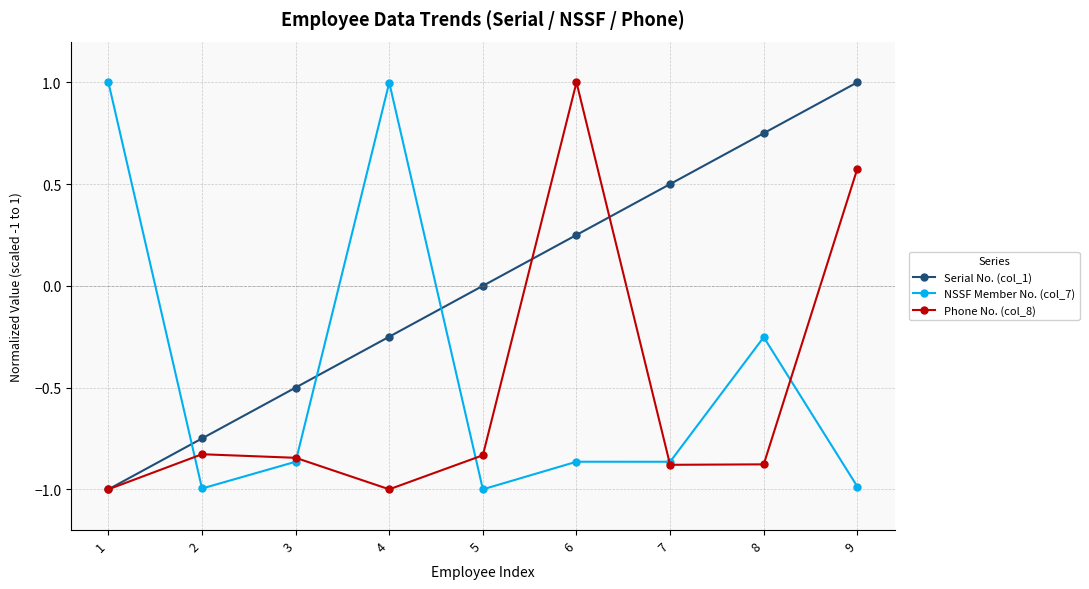

The Phone No. (col_8) series shows -1.7 at 1. True or false?

False